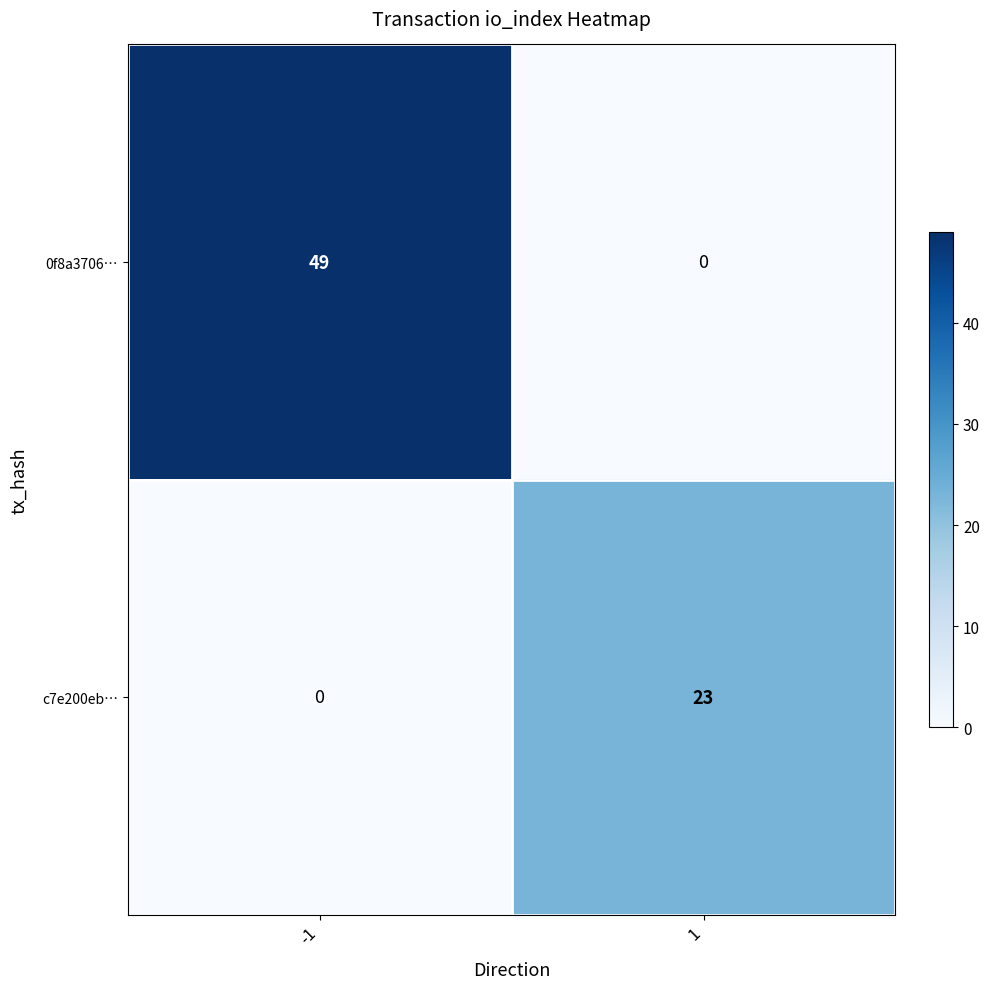

Which series has the widest spread of values?

0f8a3706…